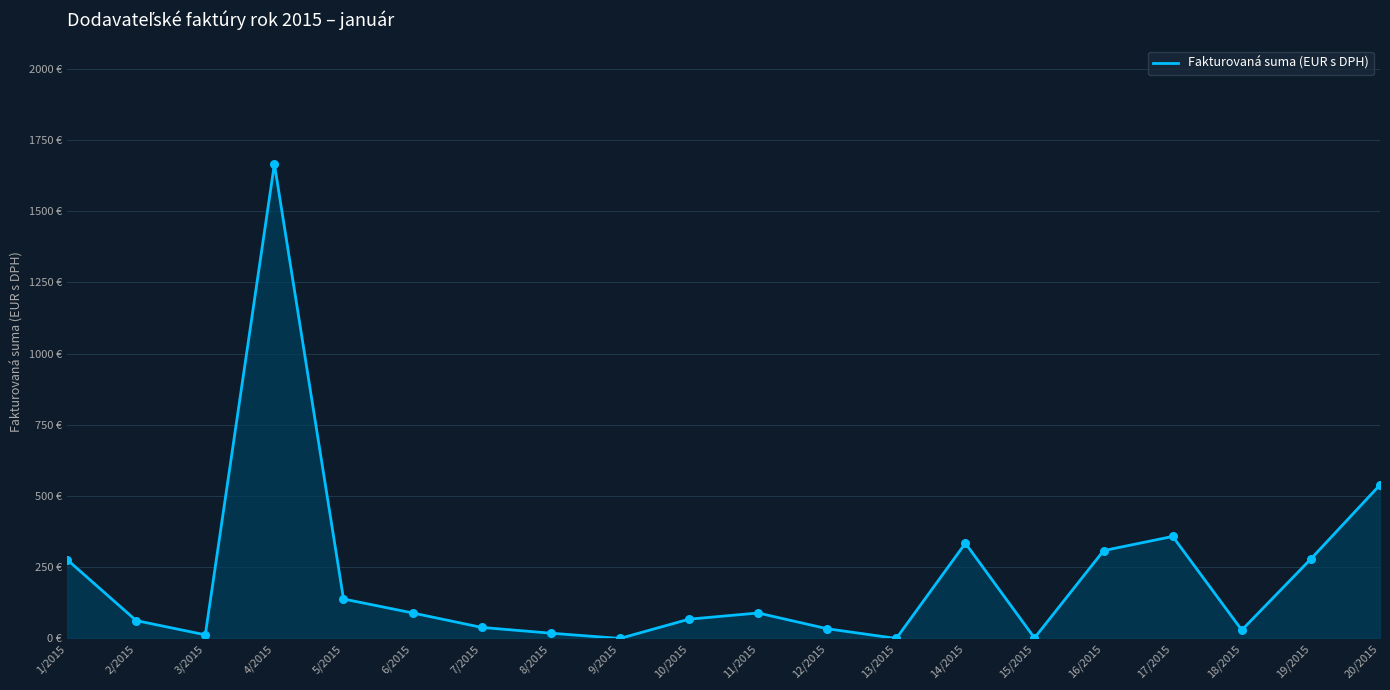

Which has a higher value, 16/2015 or 19/2015?

16/2015